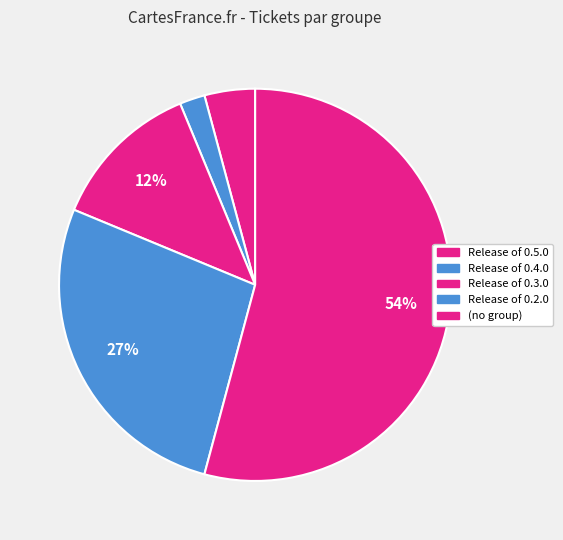

Count the number of slices in the pie.

5